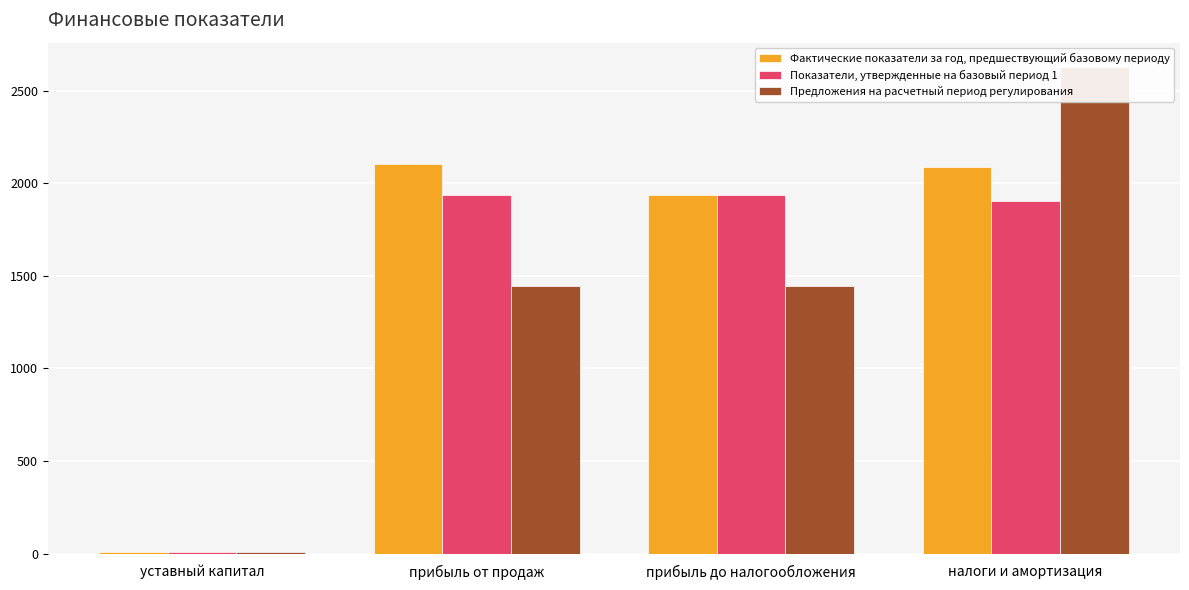

Are the bars horizontal?

No